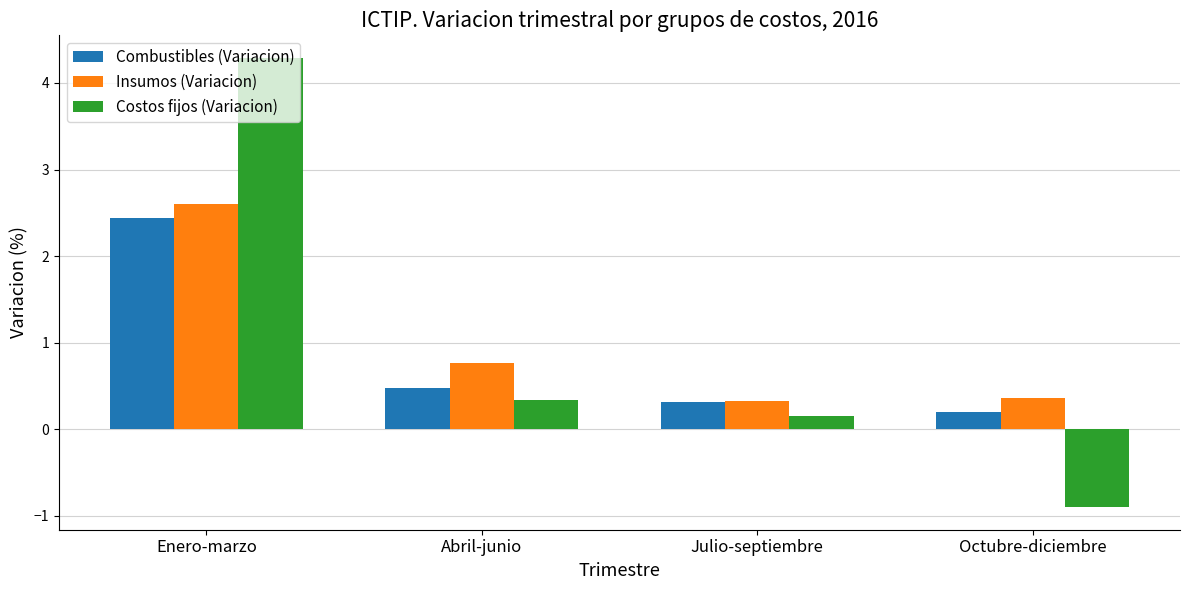

At which label is Insumos (Variacion) closest to 1?

Abril-junio